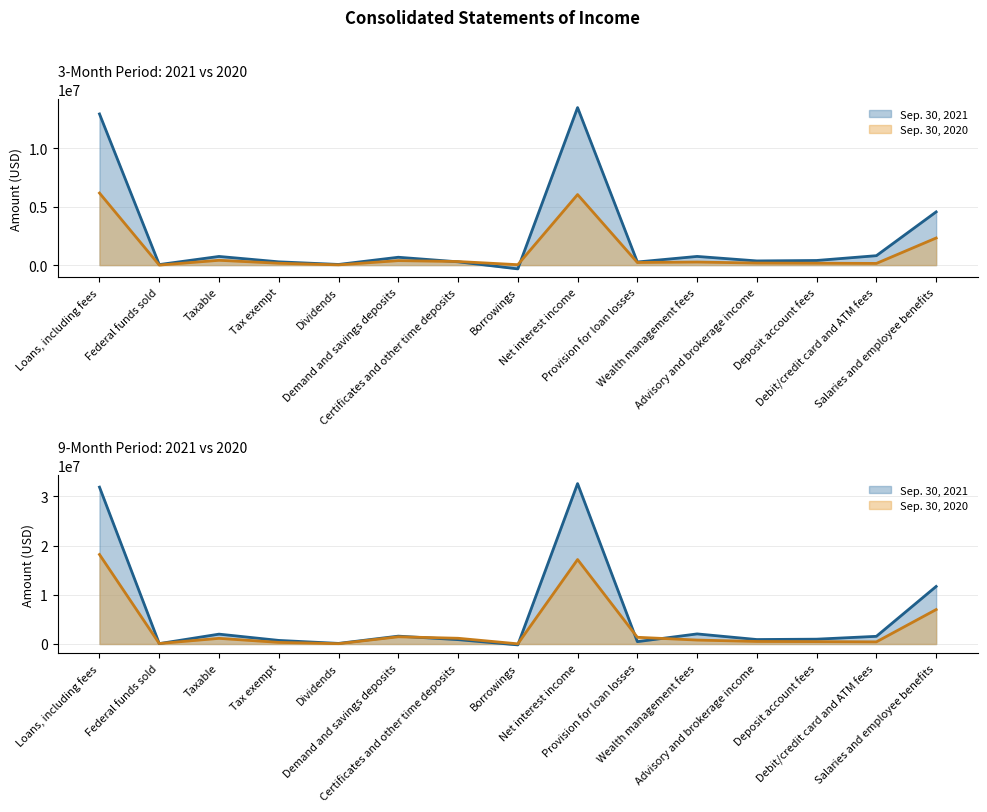

Where is Sep. 30, 2021 (9M) nearest to the value 16224000?

Salaries and employee benefits